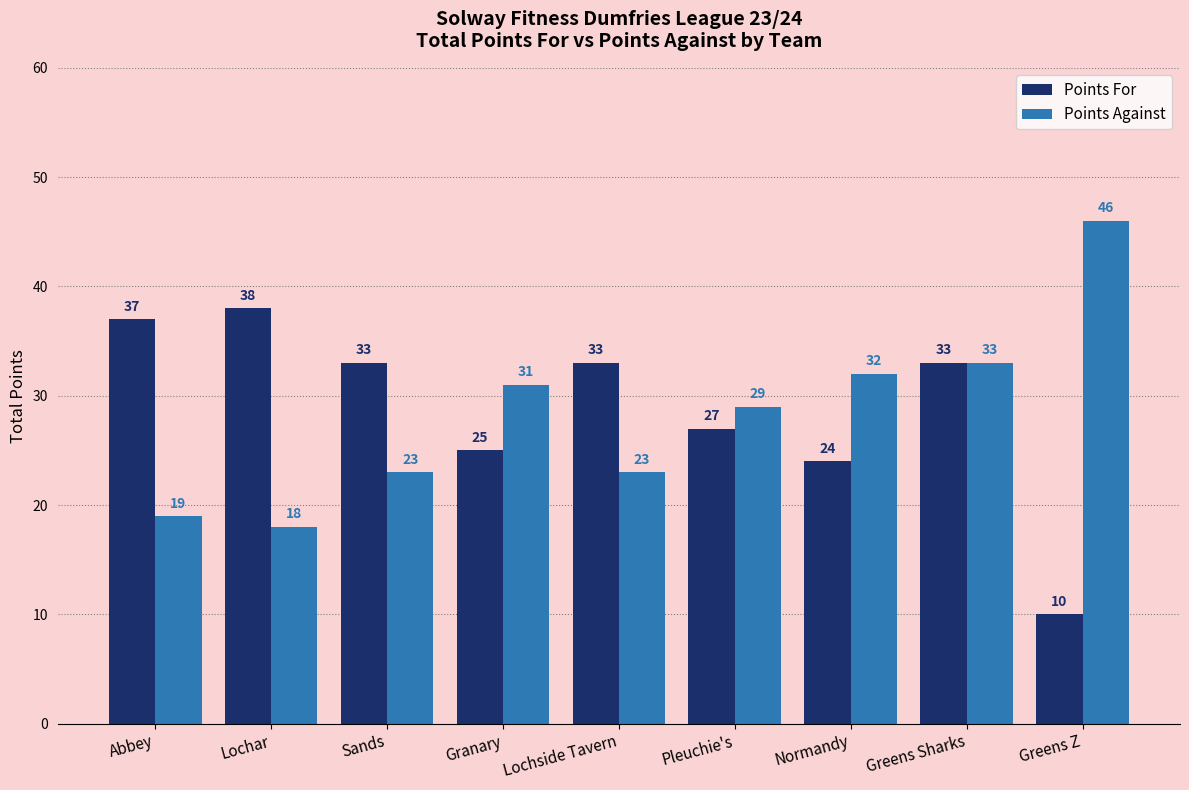

At which label is Points For closest to 24?

Normandy